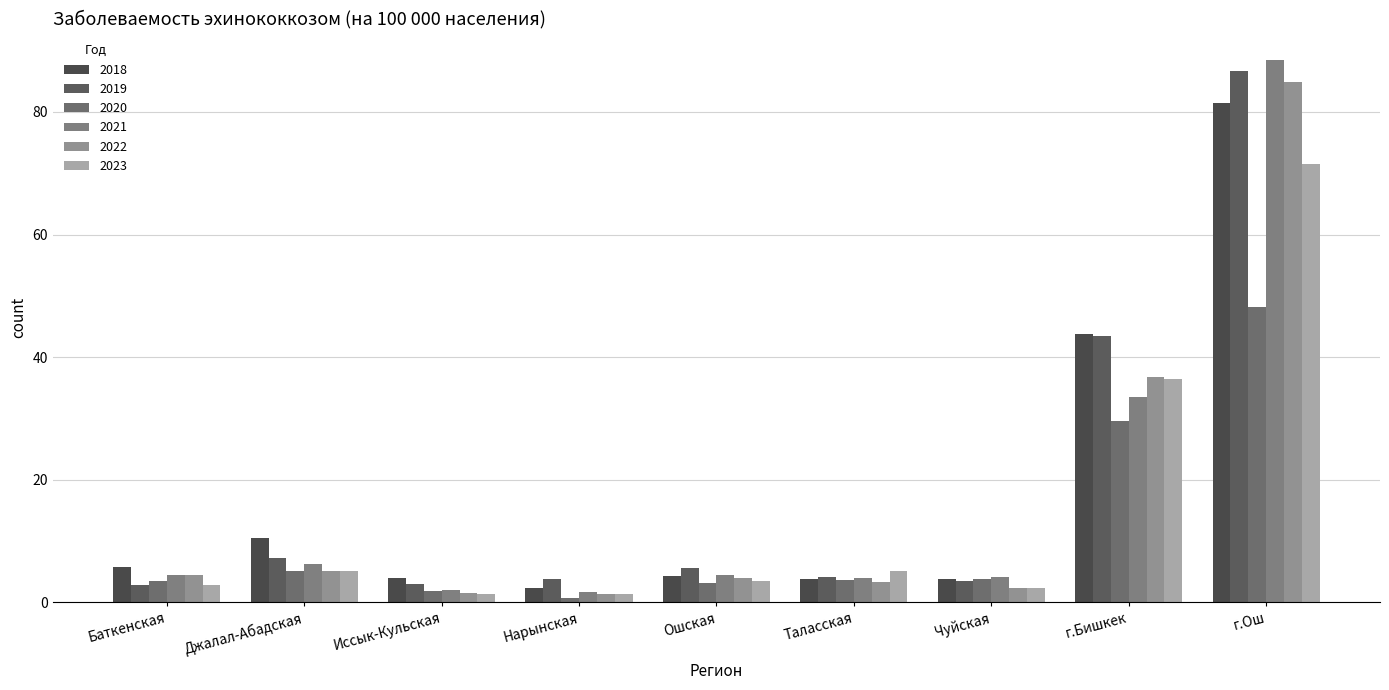

How many data points does each series have?

9